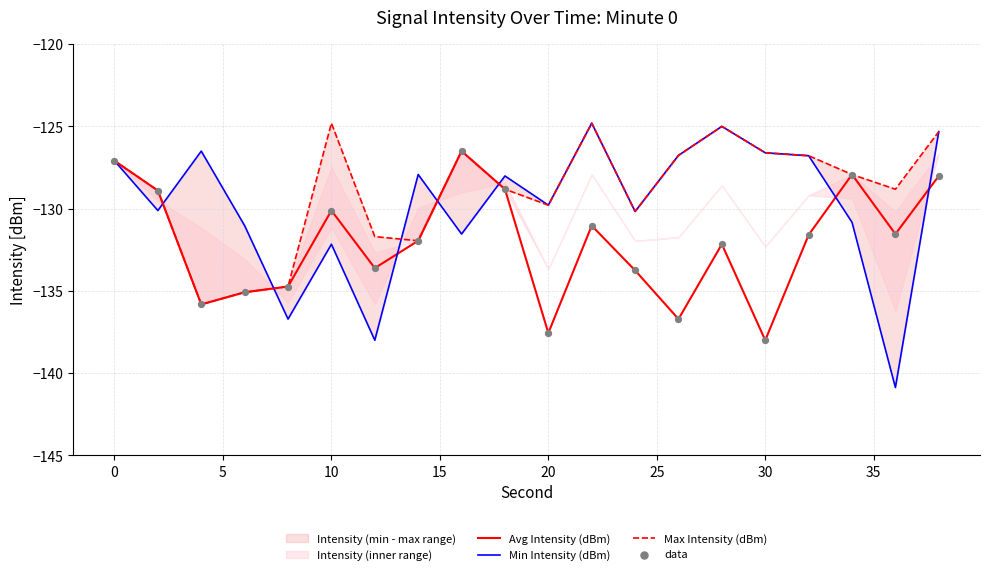

What is the maximum value for Avg Intensity (dBm)?

-126.5